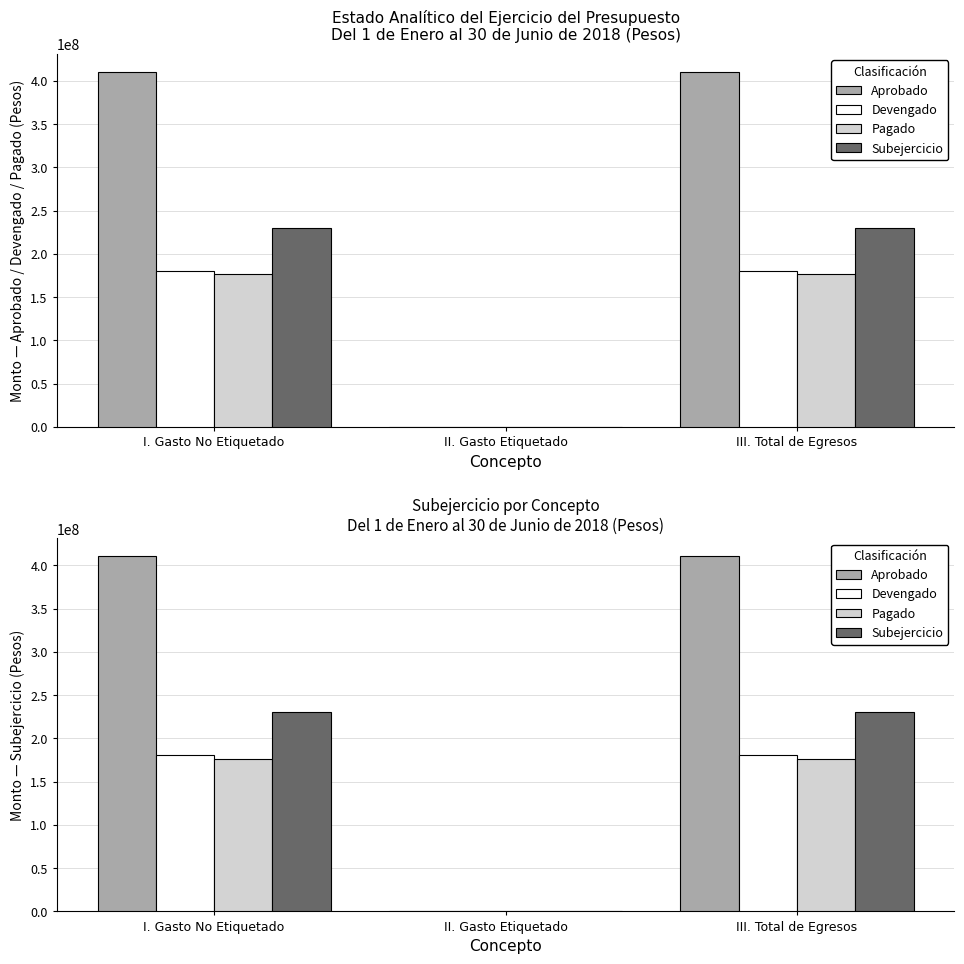

Where is Subejercicio nearest to the value 115141217?

II. Gasto Etiquetado